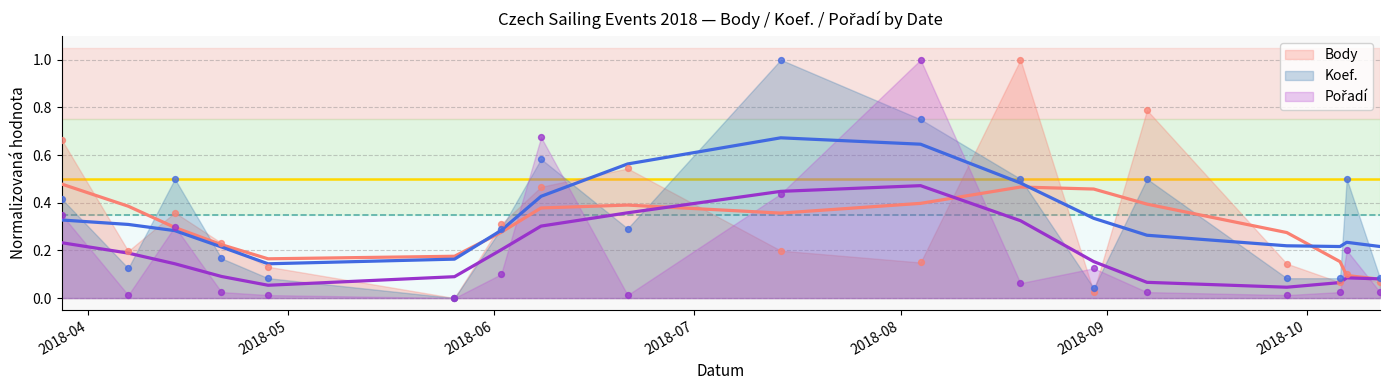

At how many categories does at least one series exceed 0?

17